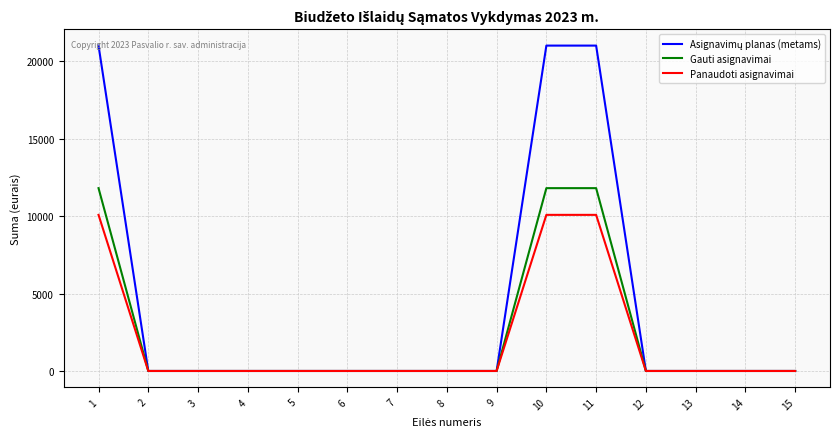

What is the total value across all series at 10?

42875.7